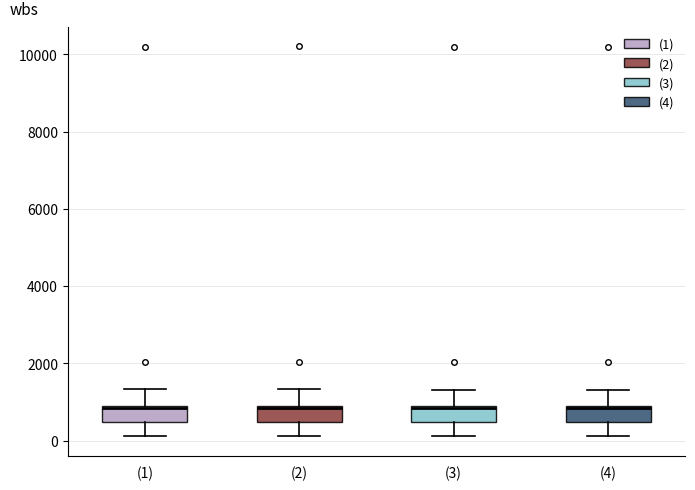

Reading left to right, transcribe this box plot: for each box, give where its median line is, the range the box spans, and where its two whiskers end, as read against the y-axis. The values are not printed on the chart, so give them approximately, as read against the axis.

(1): median 800, box 400 to 1000, whiskers 200 to 1400
(2): median 800, box 400 to 1000, whiskers 200 to 1400
(3): median 800, box 400 to 800, whiskers 200 to 1400
(4): median 800, box 400 to 800, whiskers 200 to 1400